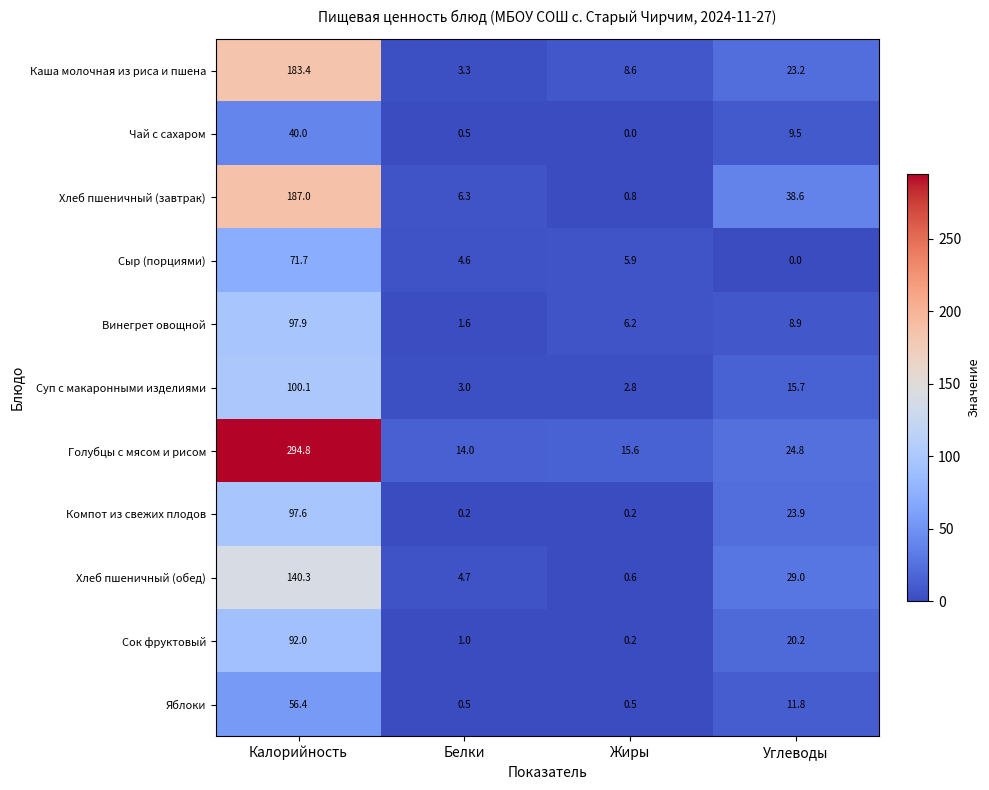

What is the difference between the maximum and minimum values in the Винегрет овощной series?

96.3